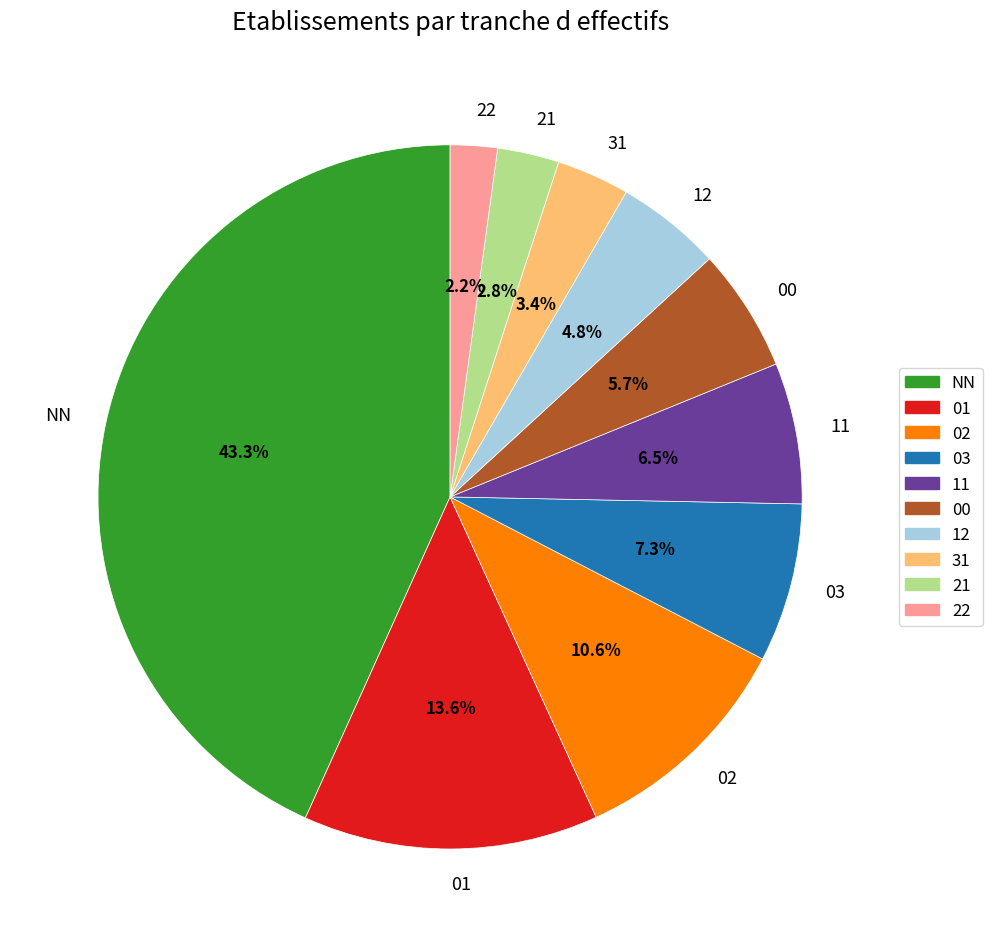

Is it true that 03 is 7% of the pie?

True